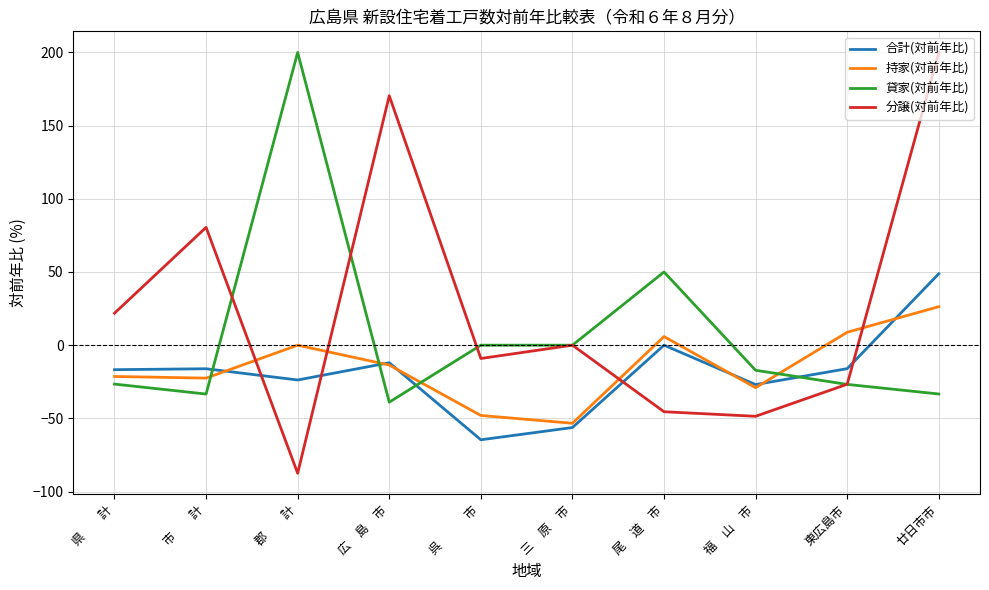

Is the value of 貸家(対前年比) at 三　原　市 greater than the value of 合計(対前年比) at 市　　計?

Yes